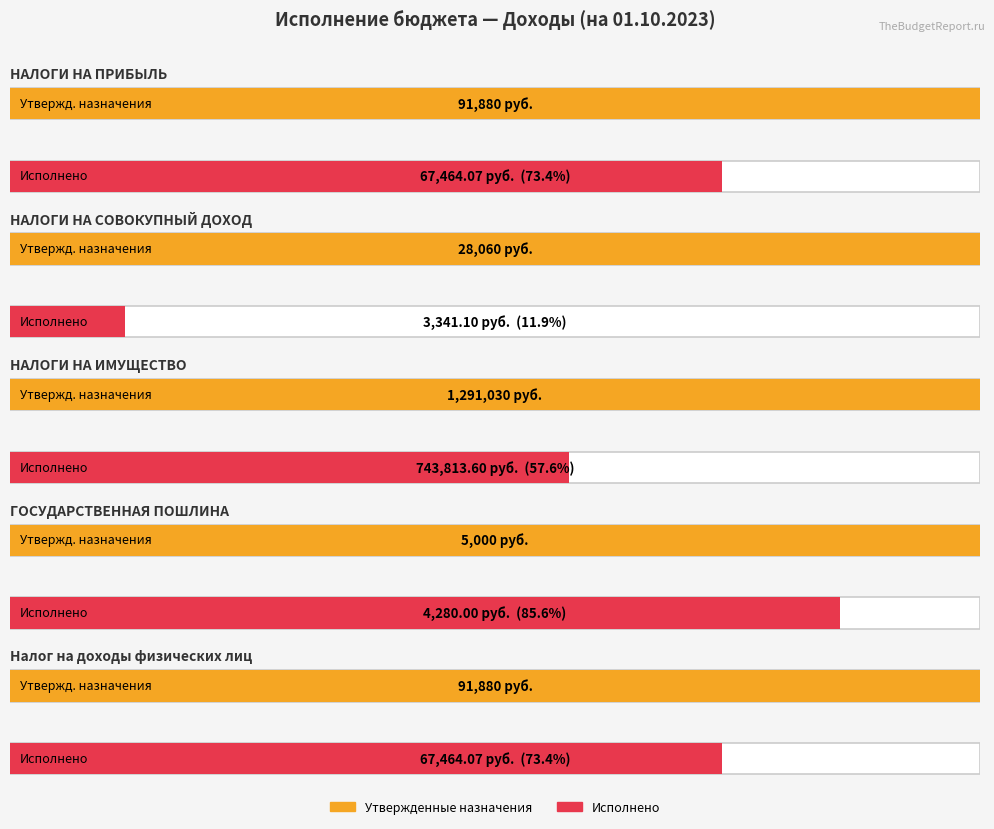

What is the smallest value displayed?

3341.1